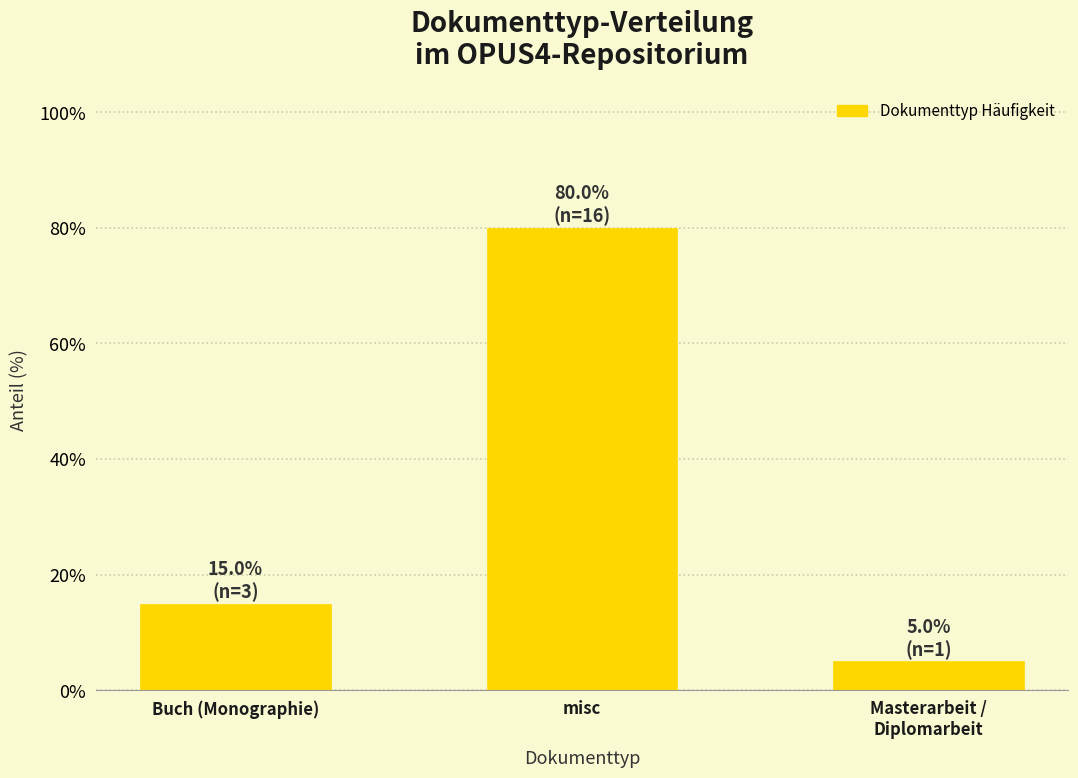

Reading left to right, extract all data points from this chart.

15	80	5